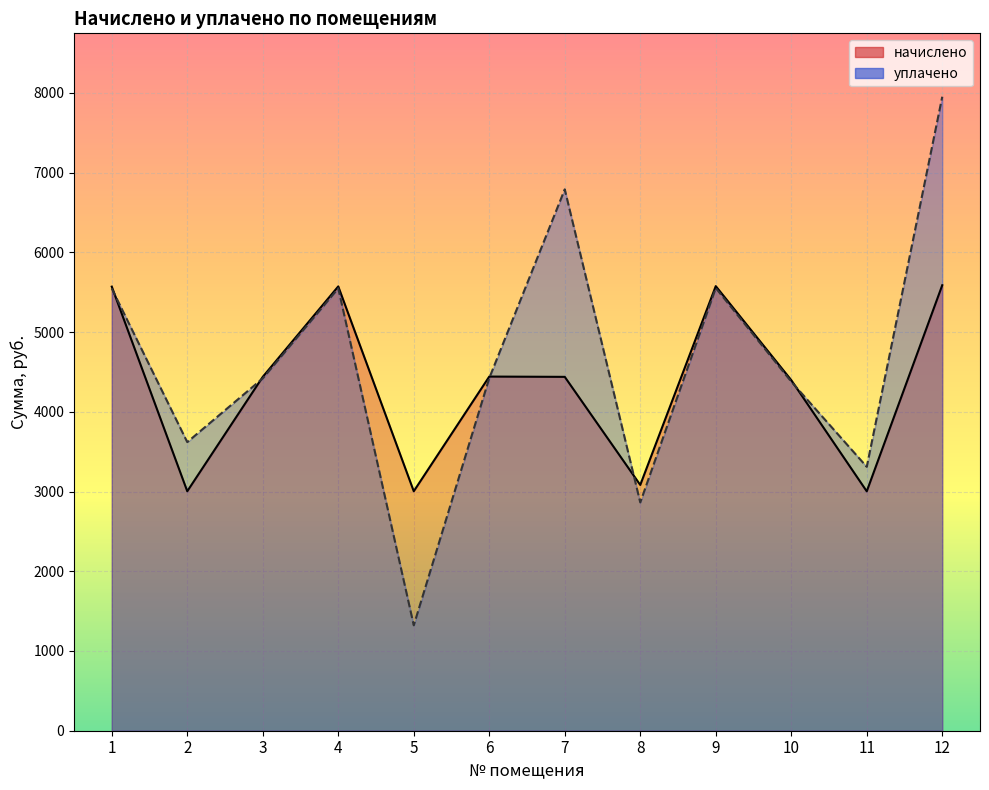

Between 6 and 7, which series saw the biggest shift?

уплачено